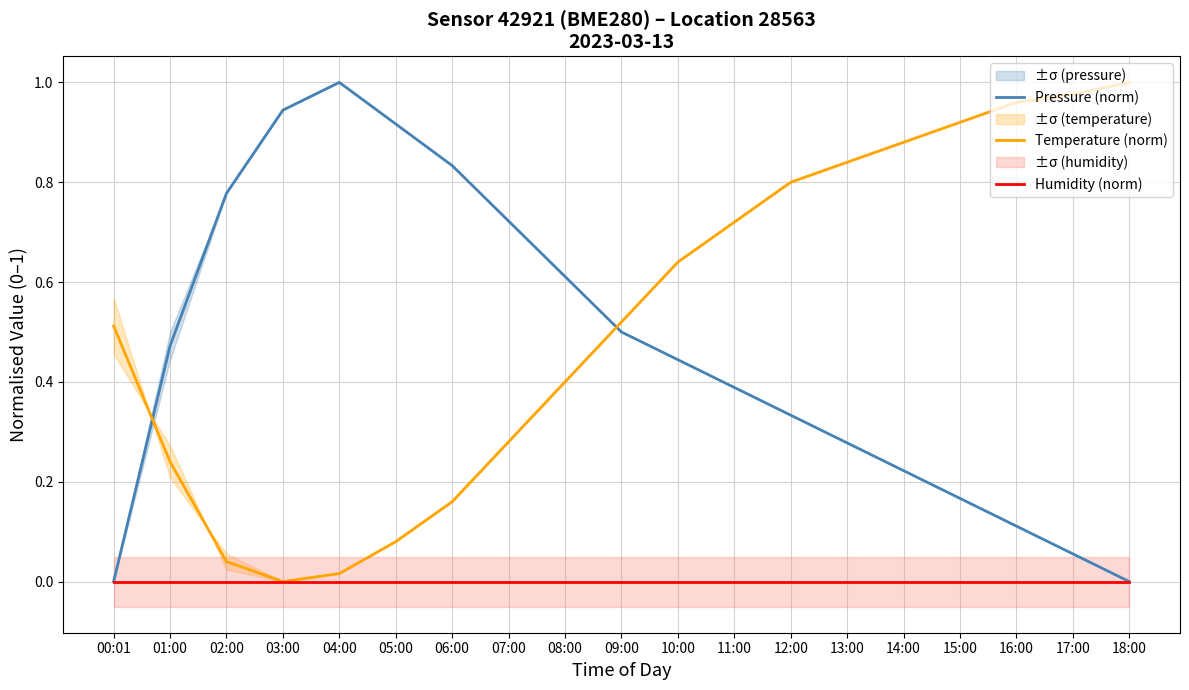

What are all the series names shown in the legend?

Pressure (norm), Temperature (norm), Humidity (norm)